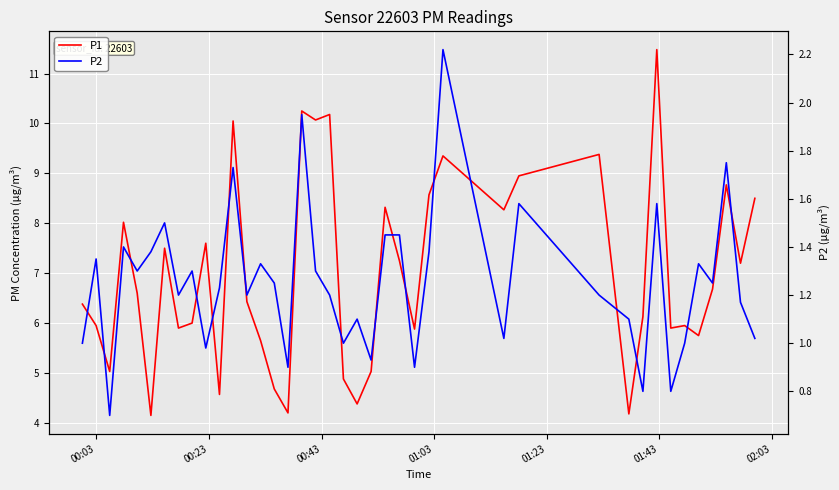

What is the label of the 37th point from the right?

01:03